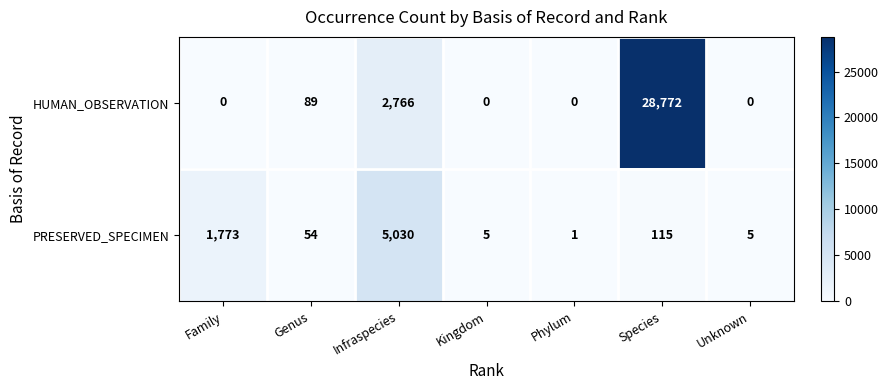

Between Genus and Unknown, which series saw the biggest shift?

HUMAN_OBSERVATION